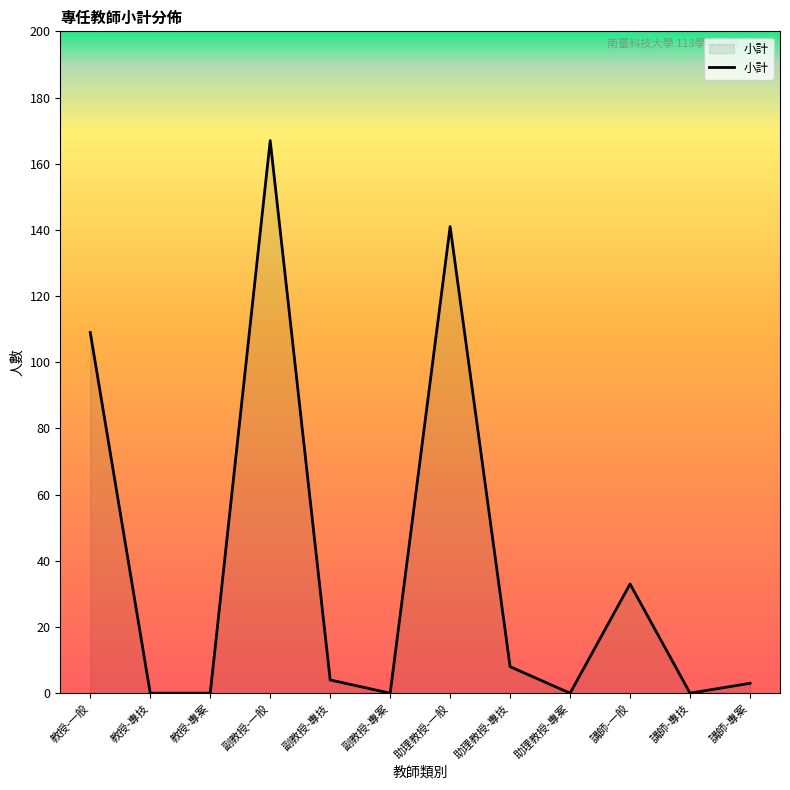

At which label is the value closest to 83?

教授-一般